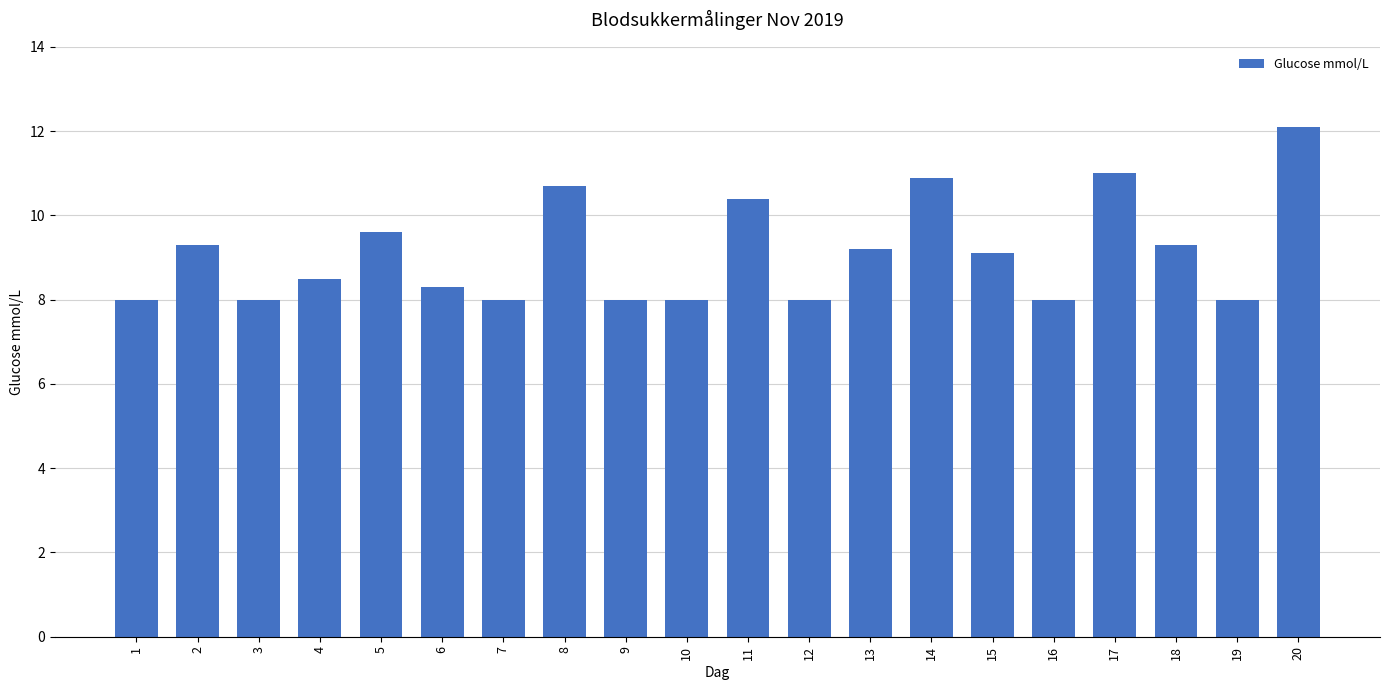

What is the difference between the maximum and minimum values?

4.1